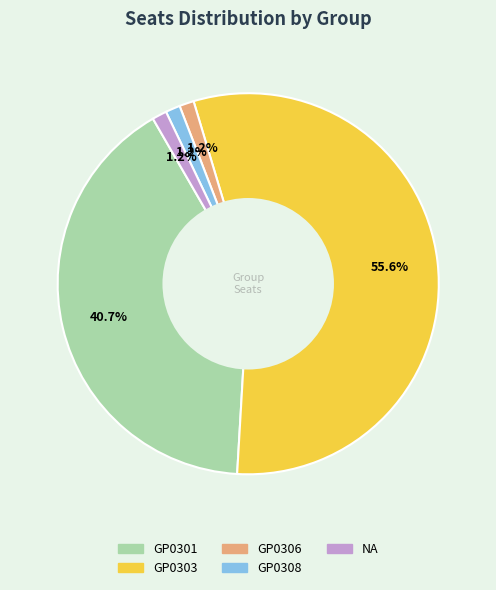

To the nearest percent, what portion does GP0306 represent?

1%